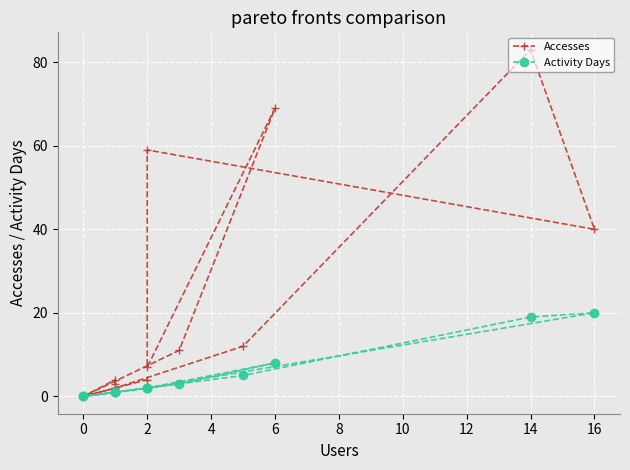

What is the difference between the maximum and second lowest values in the Accesses series?

83